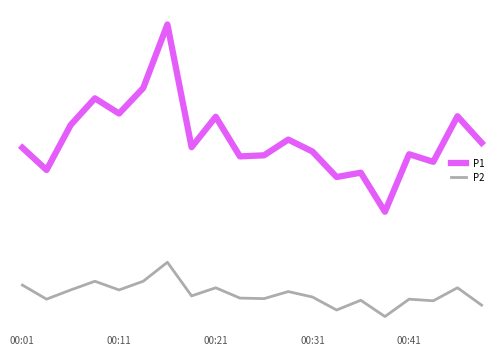

What is the average value of the P1 series?

54.7